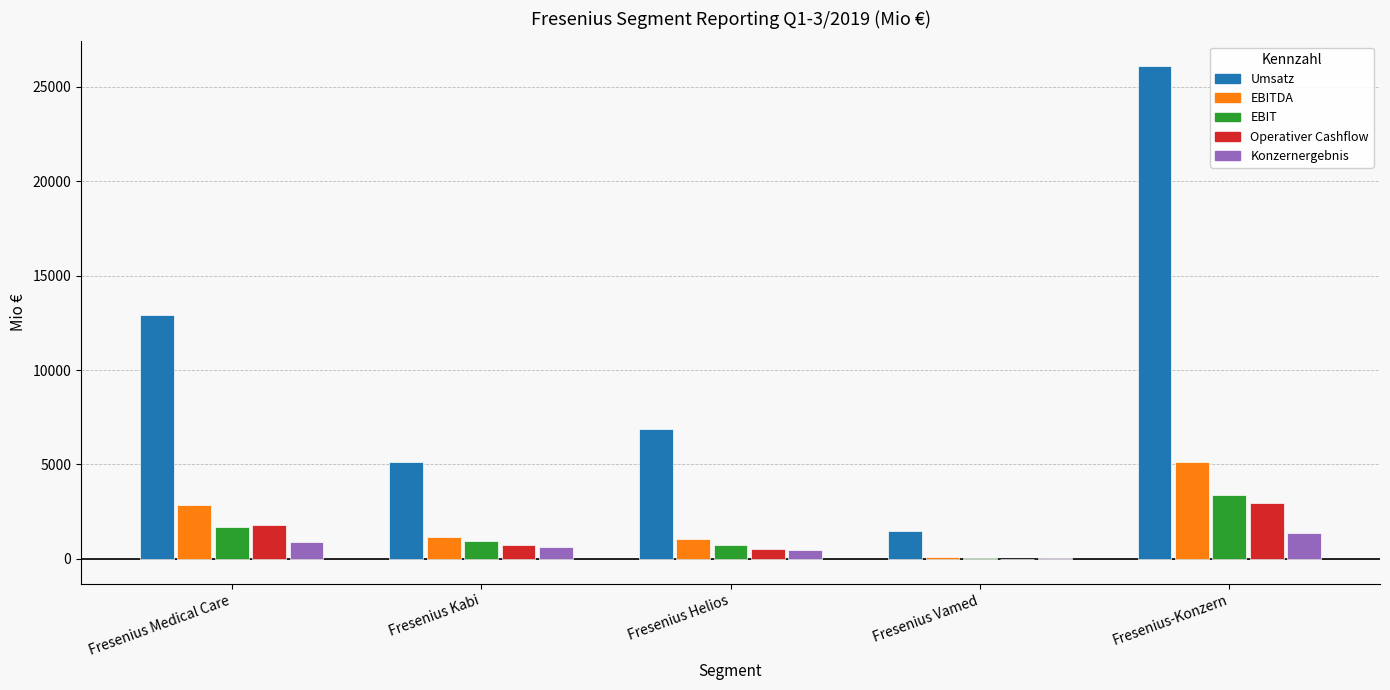

What is the sum of the EBIT values at Fresenius Medical Care and Fresenius Kabi?

2613